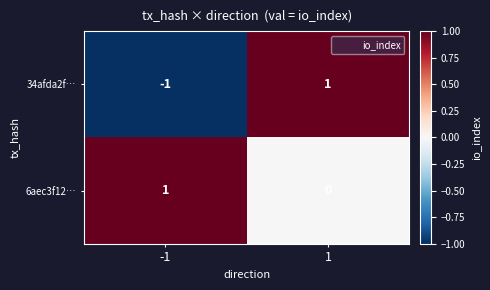

The value of 6aec3f12… at -1 is 1. True or false?

True